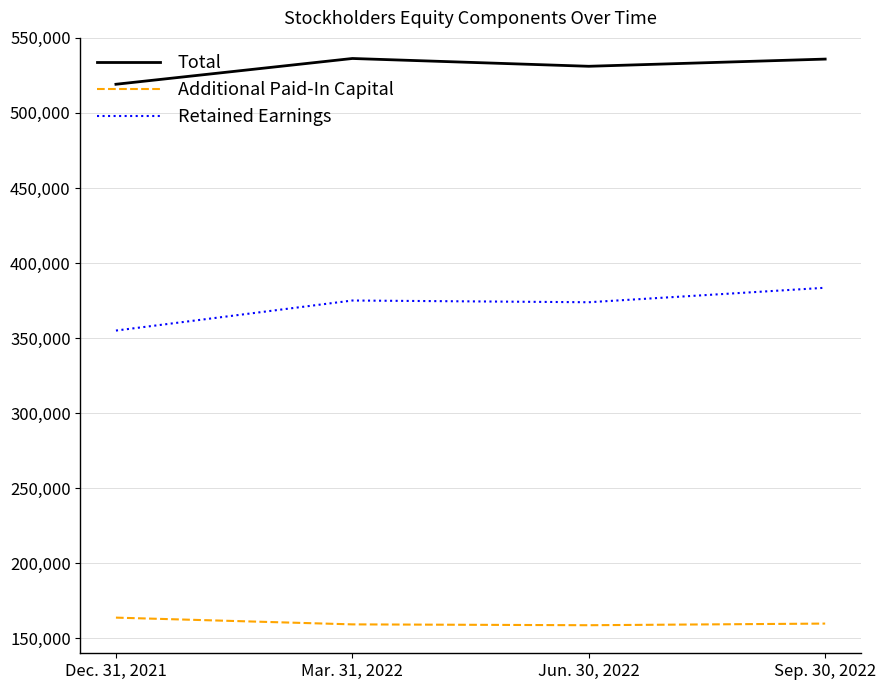

What is the minimum value shown in the chart?

158691